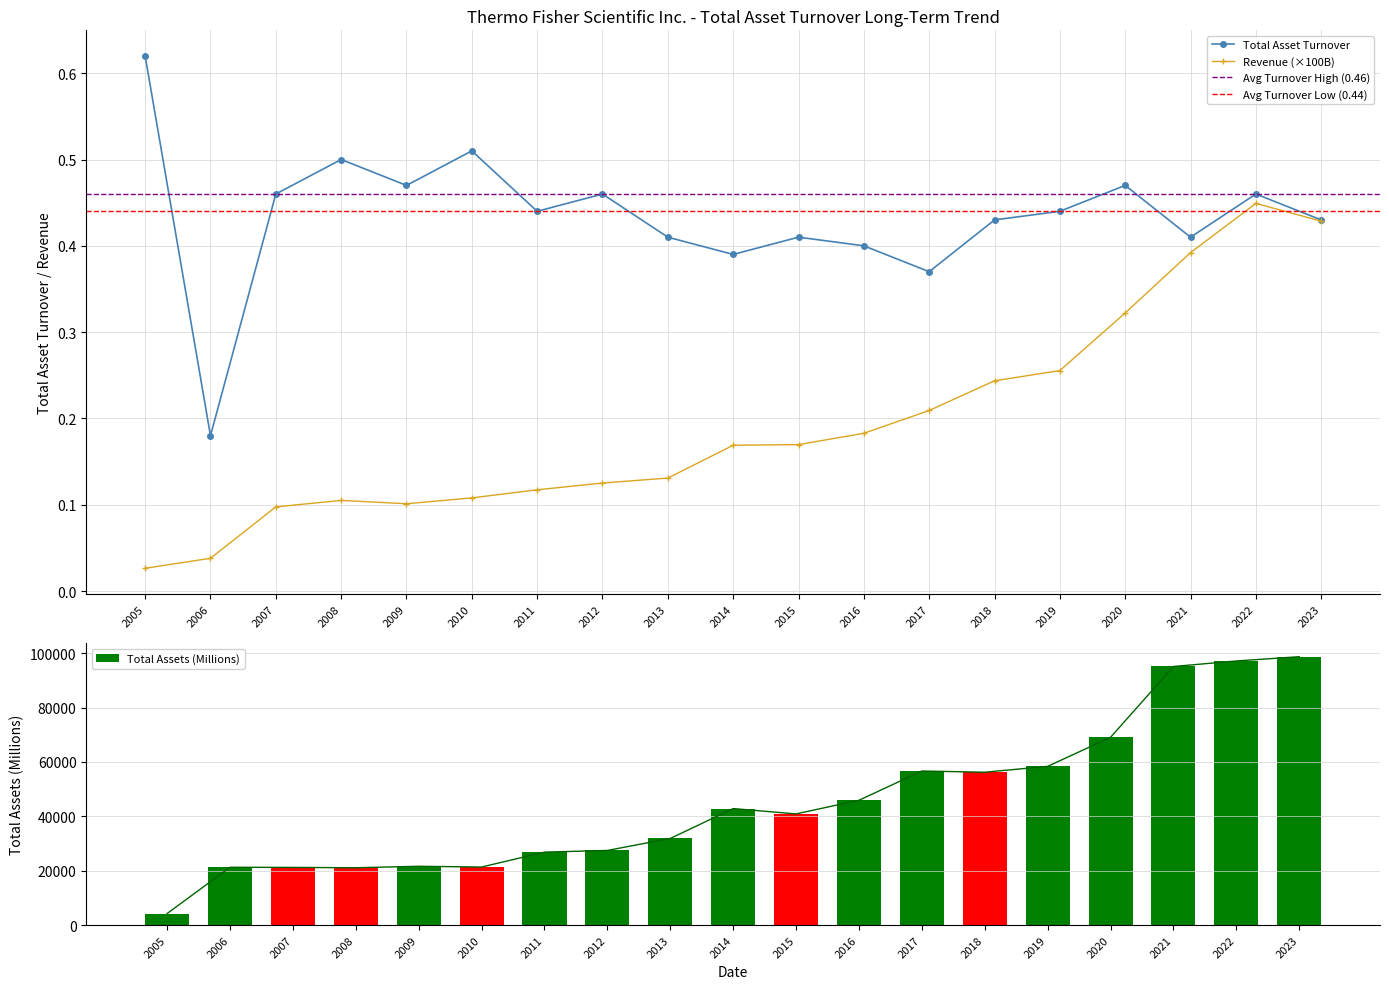

At which label does Total Assets (Billions) reach its minimum?

2005